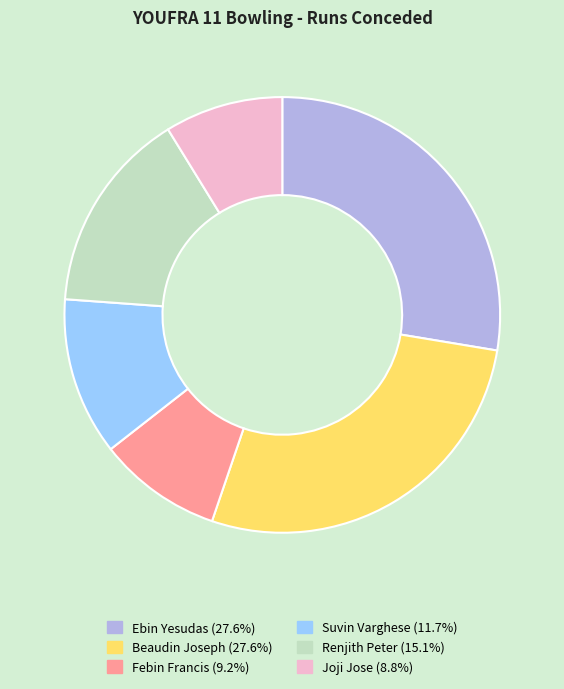

Is the sum of Joji Jose and Ebin Yesudas greater than half?

No